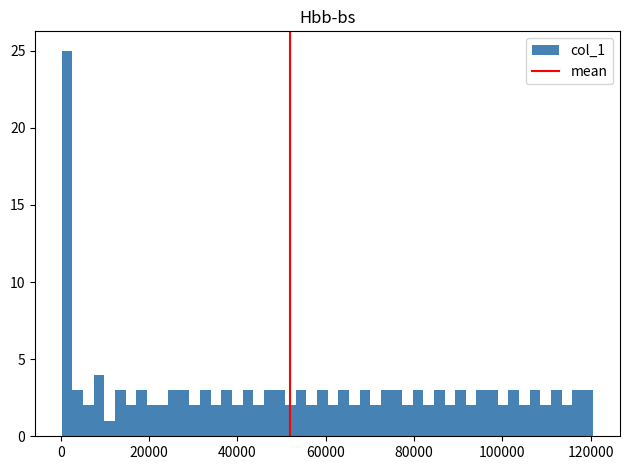

Around what value on the x-axis is the tallest bar? Give the approximate position of its centre, as read against the axis.

2000